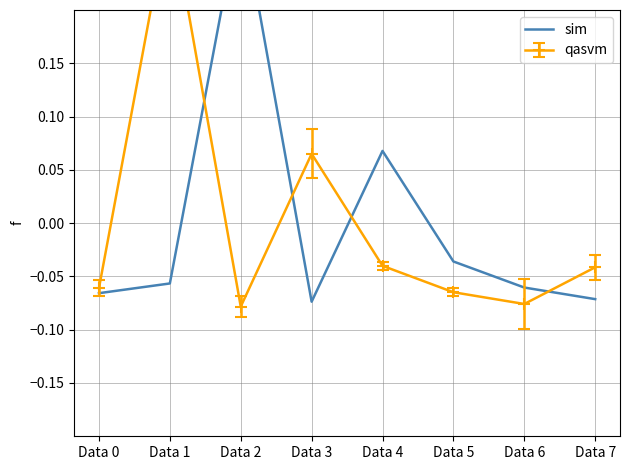

How many categories are shown in the chart?

8